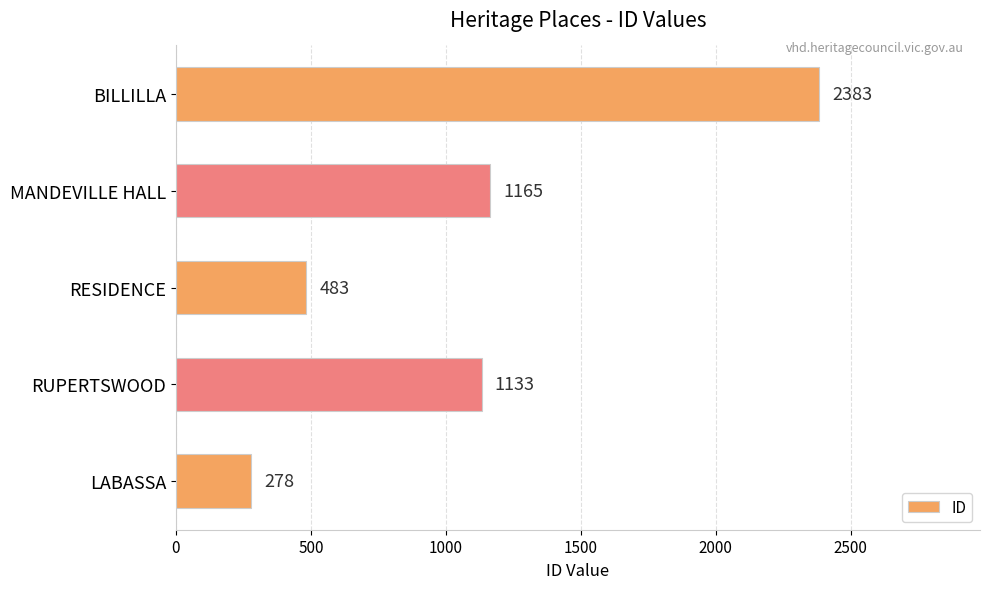

Is it true that the value at MANDEVILLE HALL is 310?

False